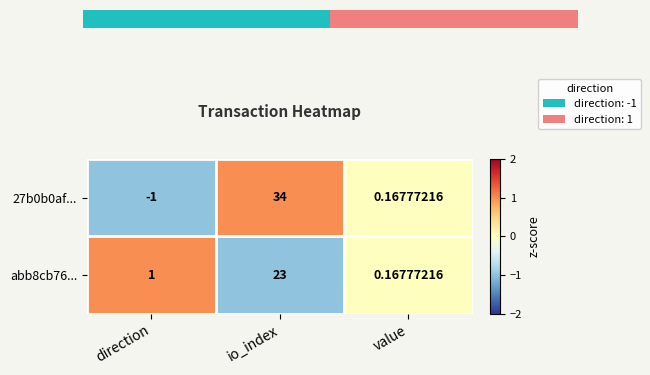

The 27b0b0af... series shows -1.0 at direction. True or false?

True